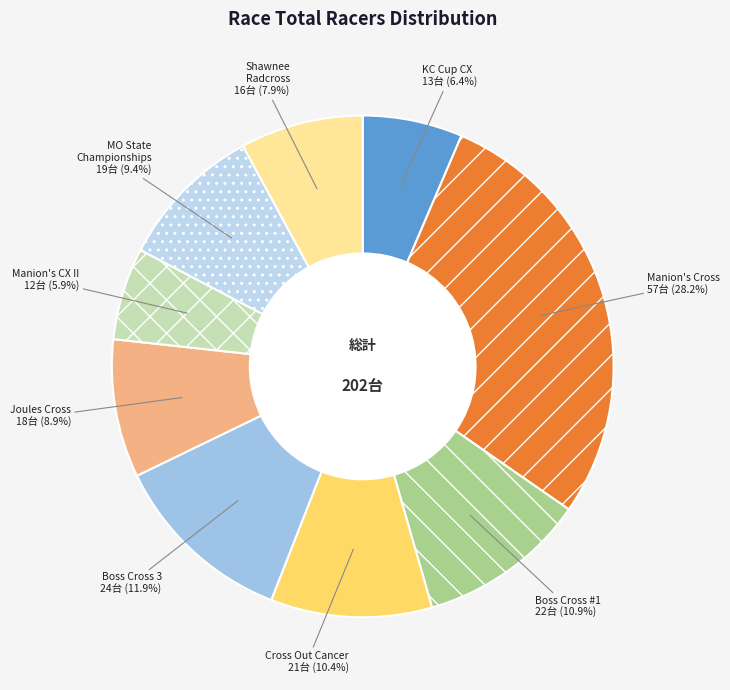

How many slices are in this pie chart?

9